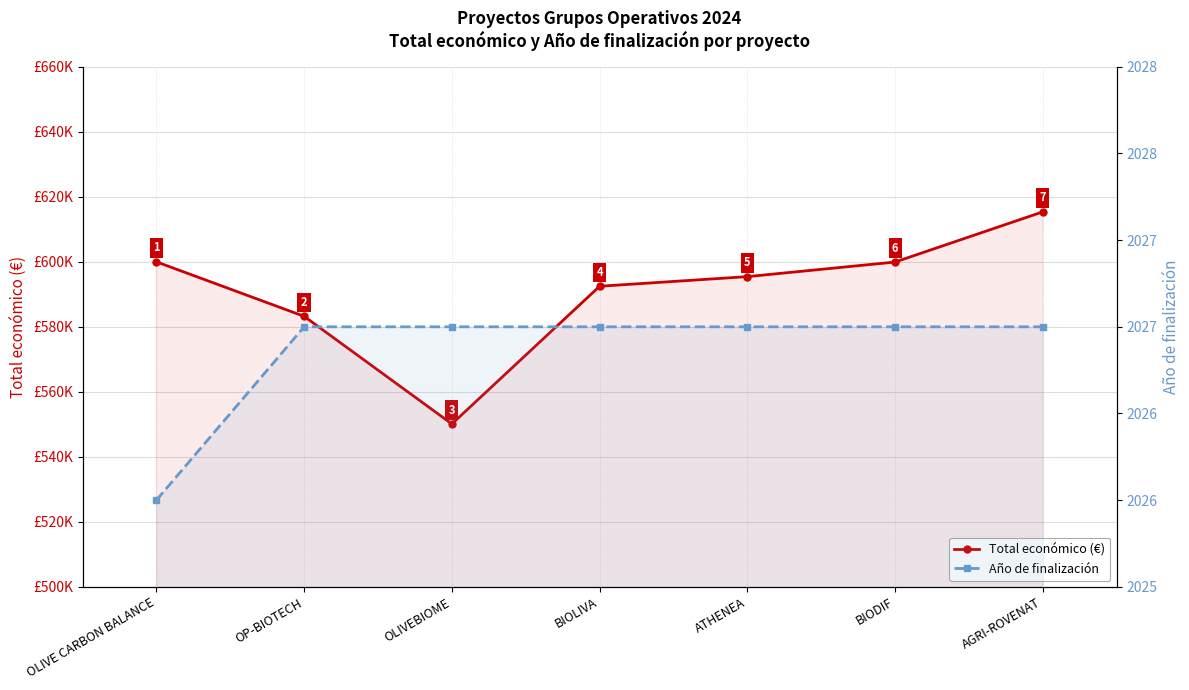

What is the average value of the Total económico (€) series?

590934